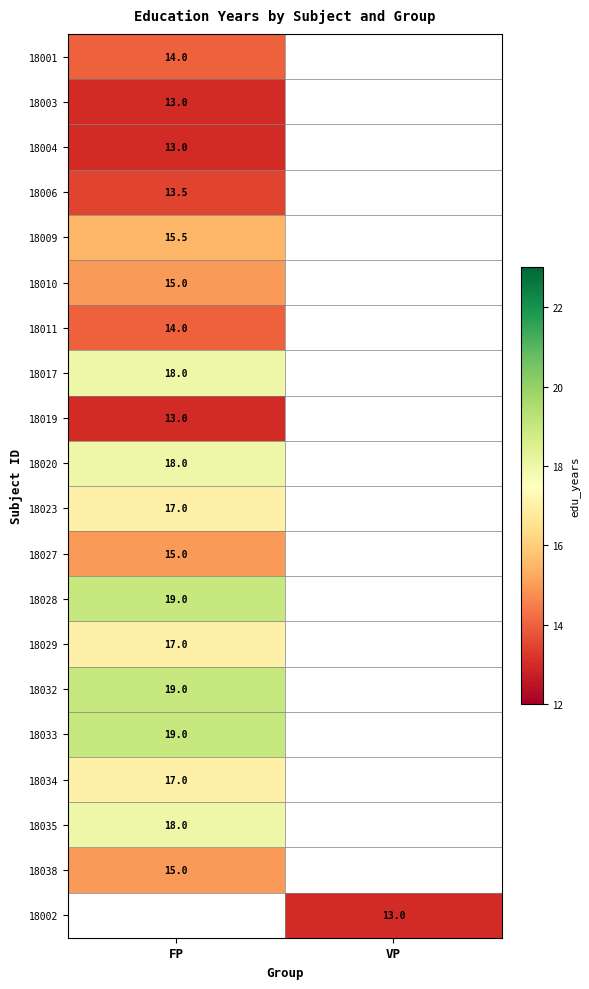

True or false: 18028 has a value of 19.0 at FP.

True